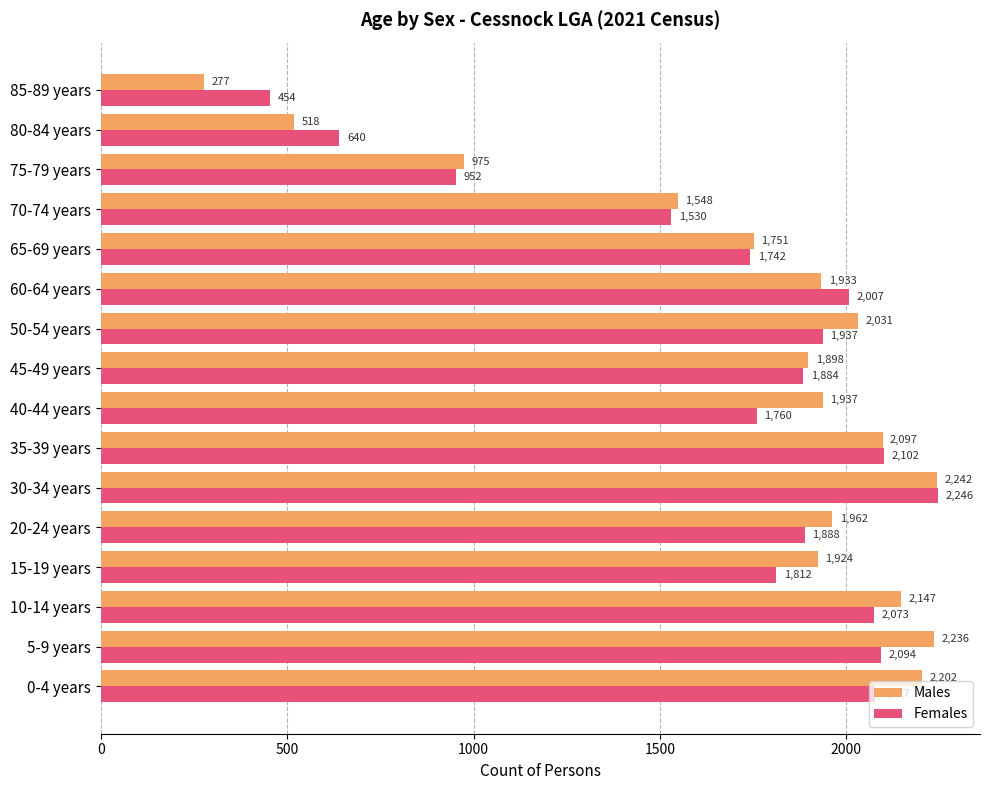

True or false: Females has a value of 913 at 0-4 years.

False